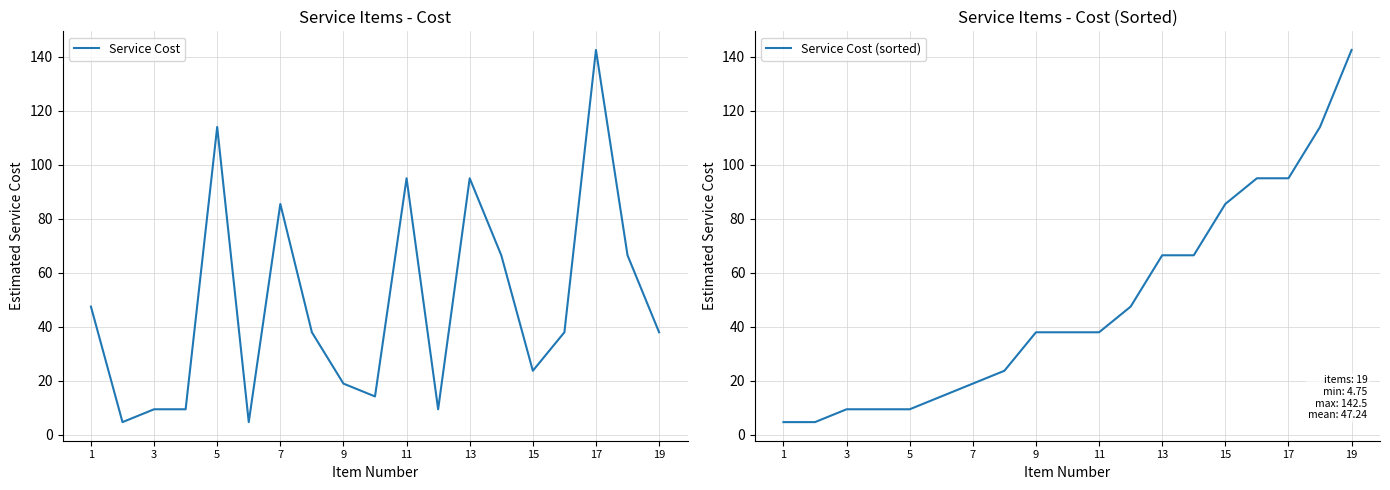

How many series are shown in this chart?

2